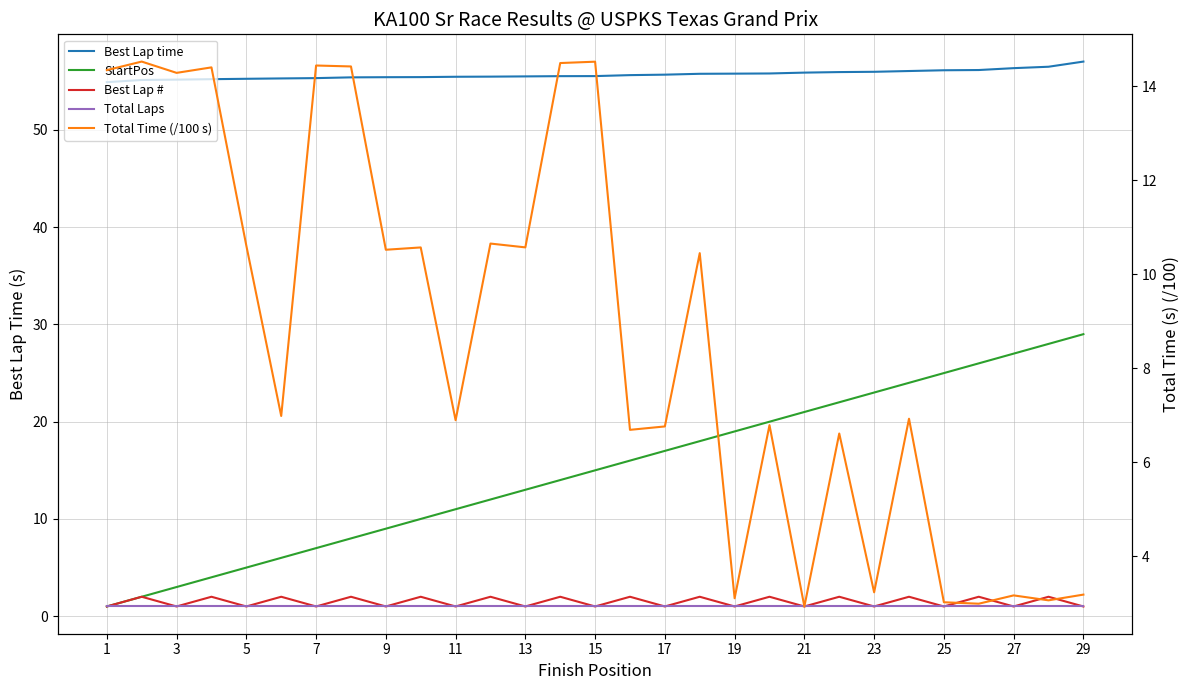

Between 27 and 29, which is larger?

29